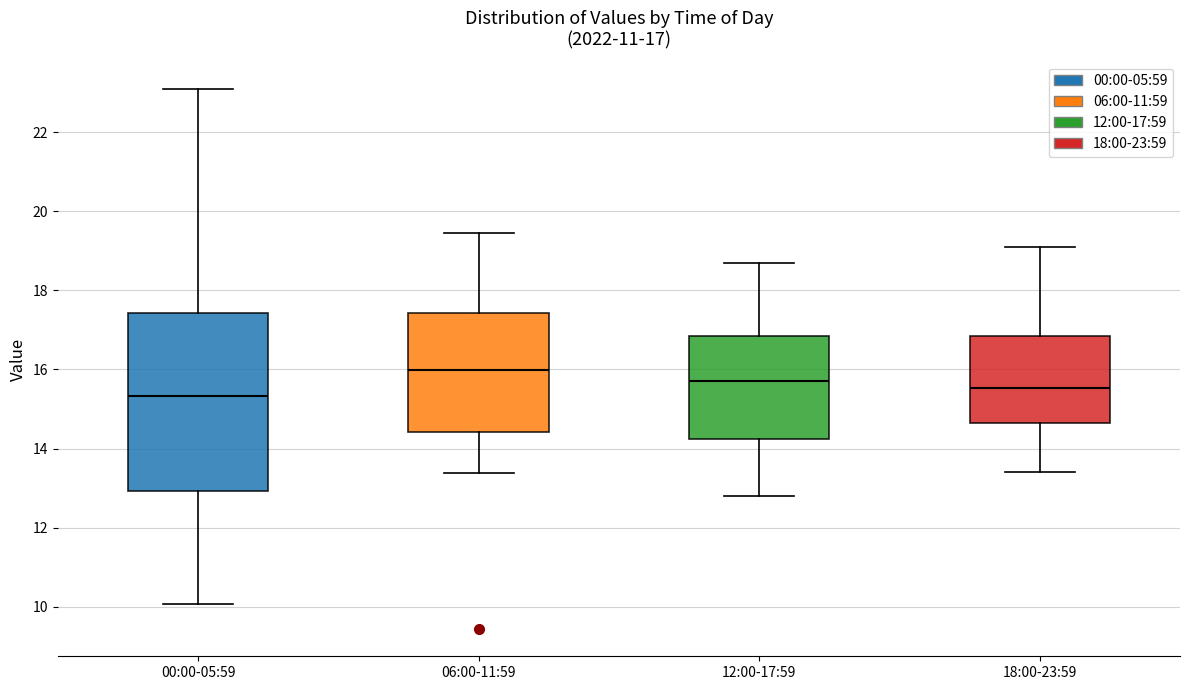

Which box is the tallest, from its lower edge to its upper edge?

00:00-05:59